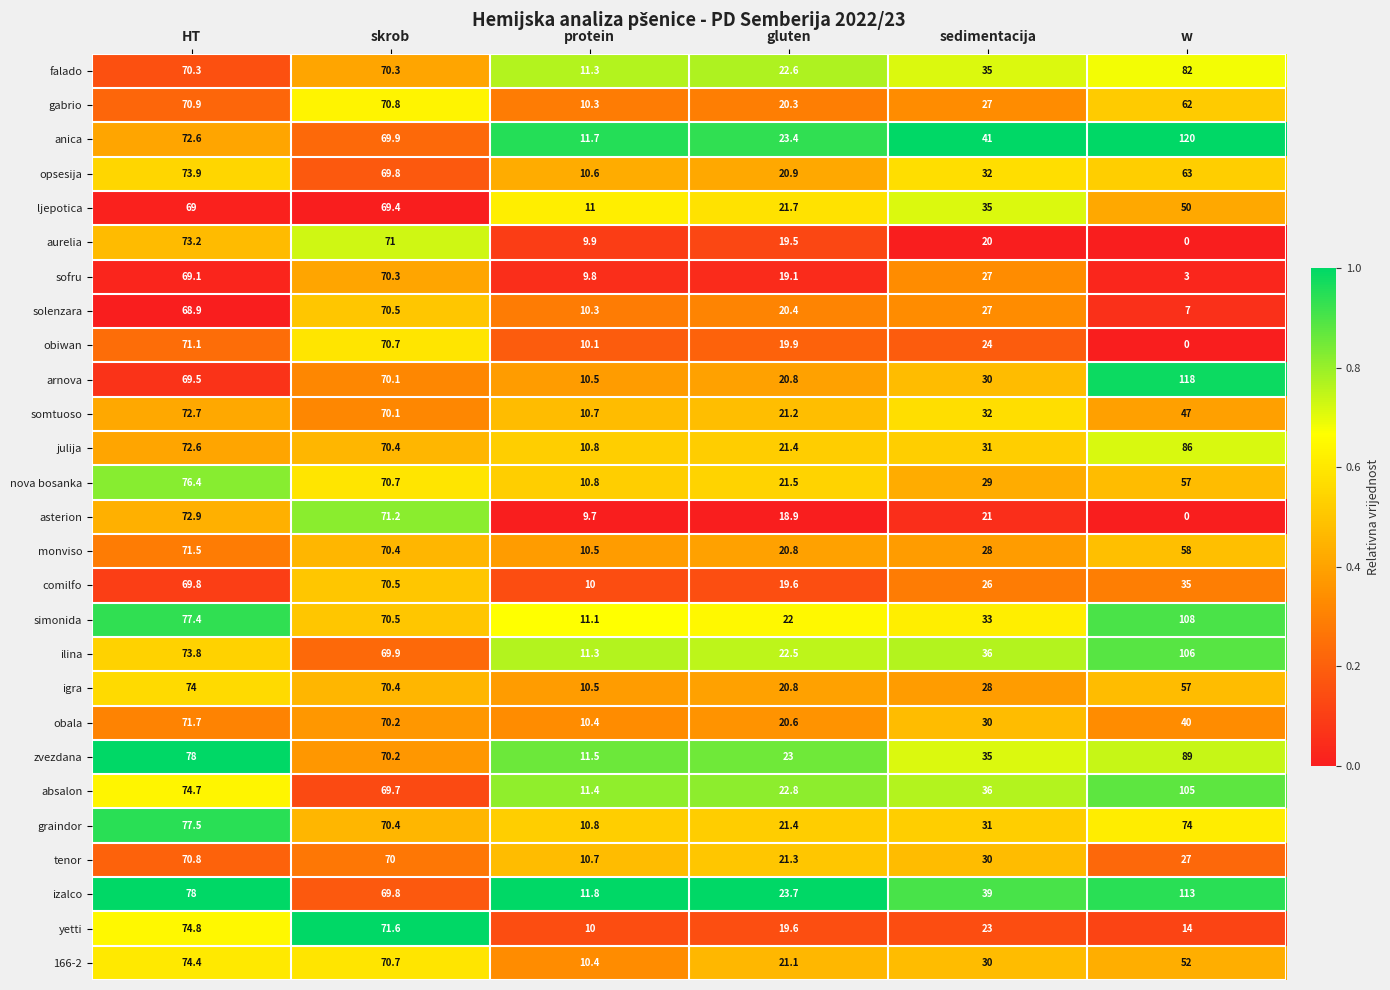

At which label does opsesija reach its peak?

HT